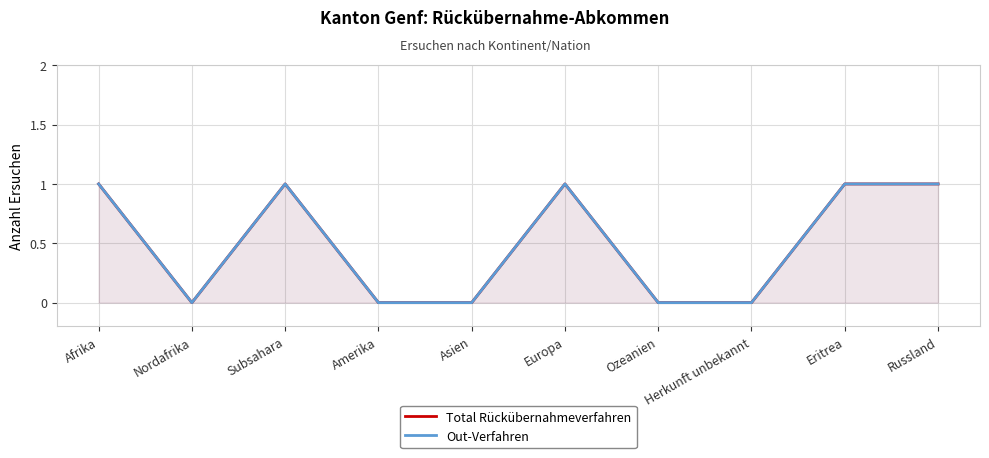

List the series in order of their peak value, lowest first.

Total Rückübernahmeverfahren, Out-Verfahren